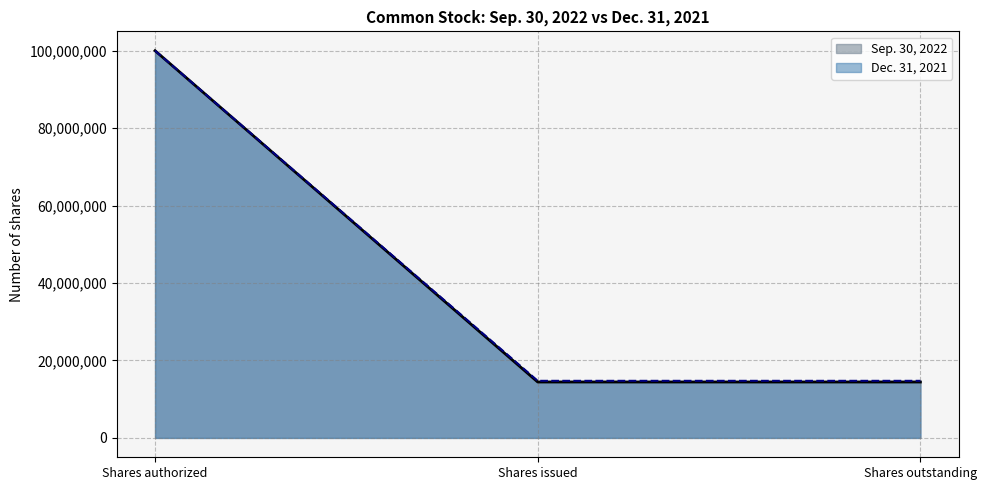

True or false: Sep. 30, 2022 and Dec. 31, 2021 intersect in this chart.

False